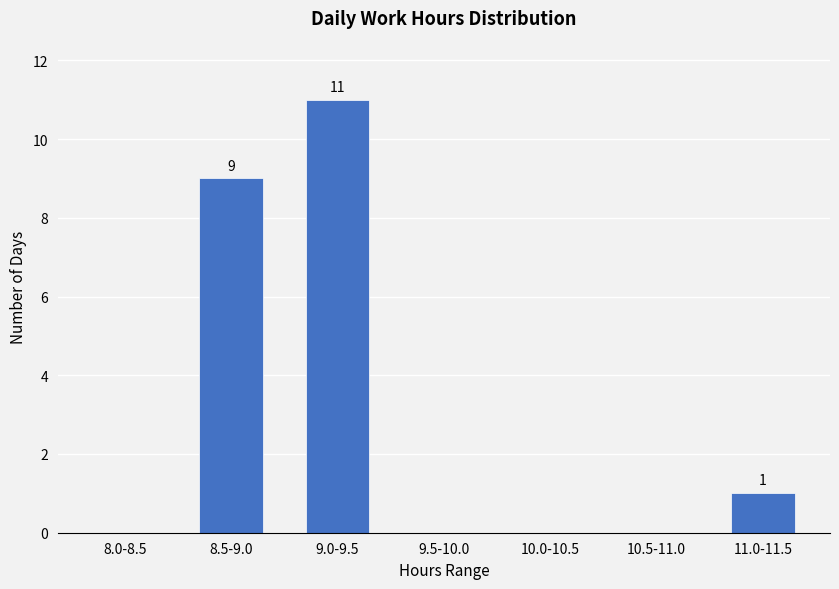

Reading left to right, what are all the values shown in this chart?

8.0-8.5=0	8.5-9.0=9	9.0-9.5=11	9.5-10.0=0	10.0-10.5=0	10.5-11.0=0	11.0-11.5=1